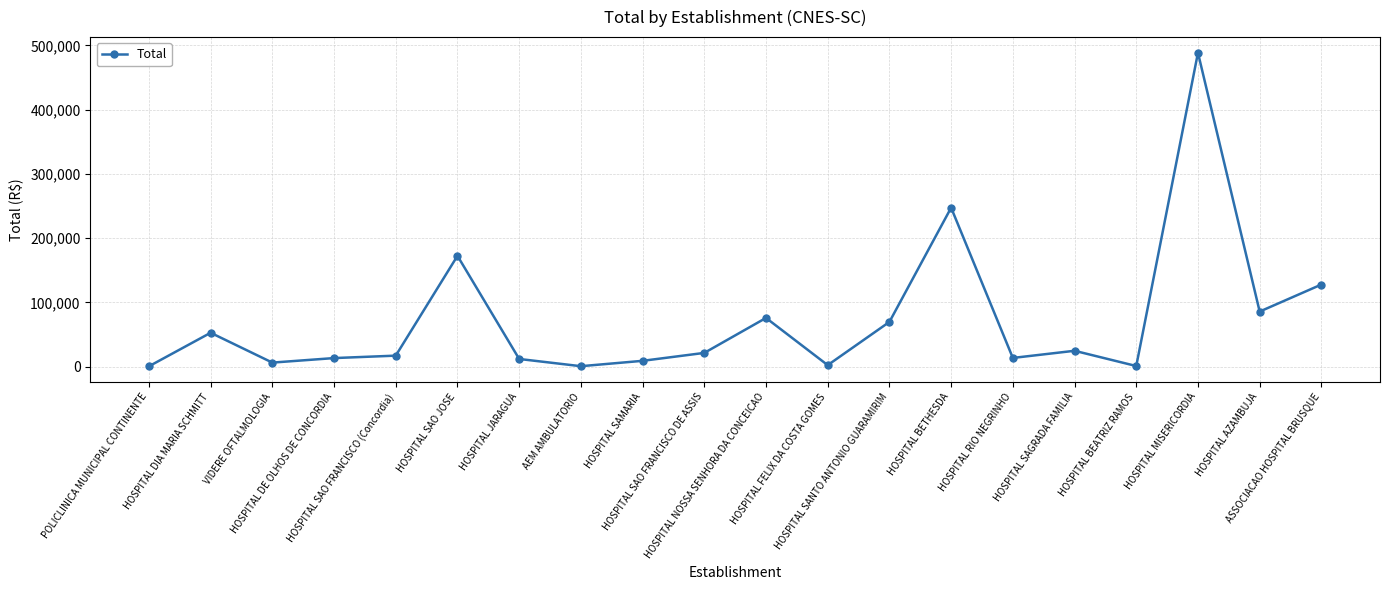

What is the average value?

72017.4